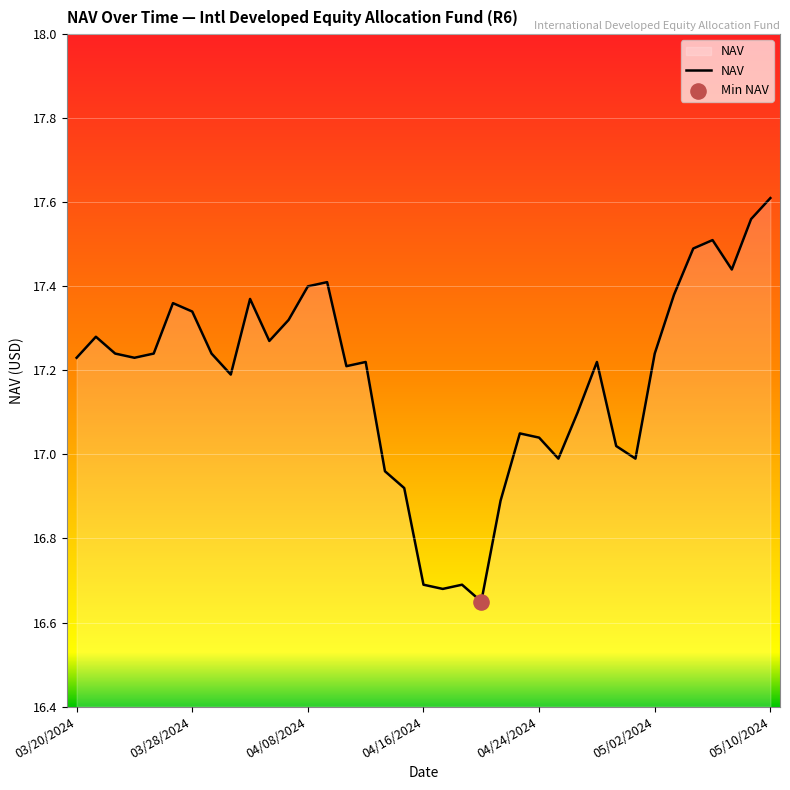

What is the difference between the maximum and minimum values?

1.0